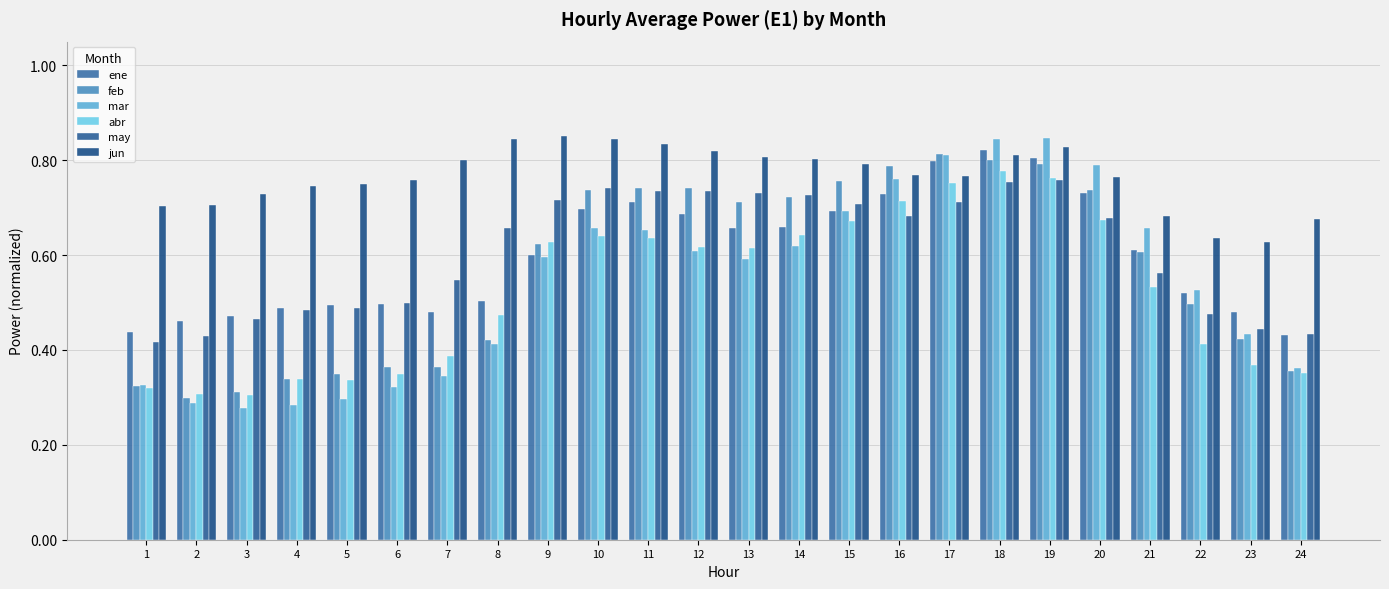

Which category has the lowest value across all series?

3